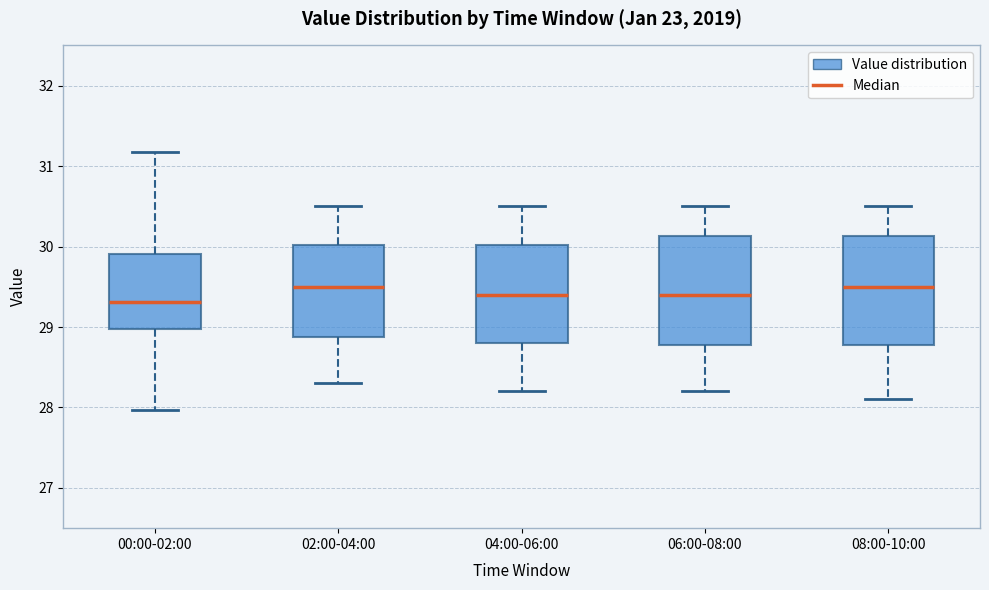

Reading left to right, read every box against the y-axis: the position of its median line, the range the box covers, and the ends of its whiskers. The values are not printed on the chart, so give them approximately, as read against the axis.

00:00-02:00: median 29.3, box 29.0 to 29.9, whiskers 28.0 to 31.2
02:00-04:00: median 29.5, box 28.9 to 30.0, whiskers 28.3 to 30.5
04:00-06:00: median 29.4, box 28.8 to 30.0, whiskers 28.2 to 30.5
06:00-08:00: median 29.4, box 28.8 to 30.1, whiskers 28.2 to 30.5
08:00-10:00: median 29.5, box 28.8 to 30.1, whiskers 28.1 to 30.5